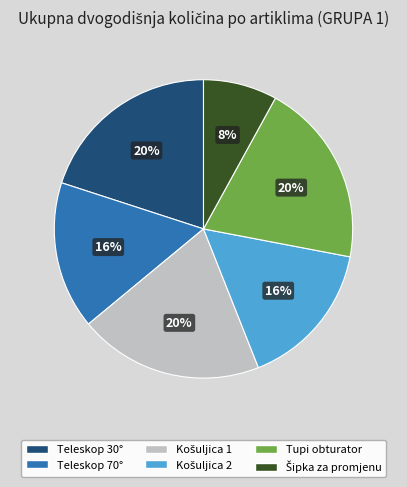

The Teleskop 70° slice represents 6% of the pie. True or false?

False